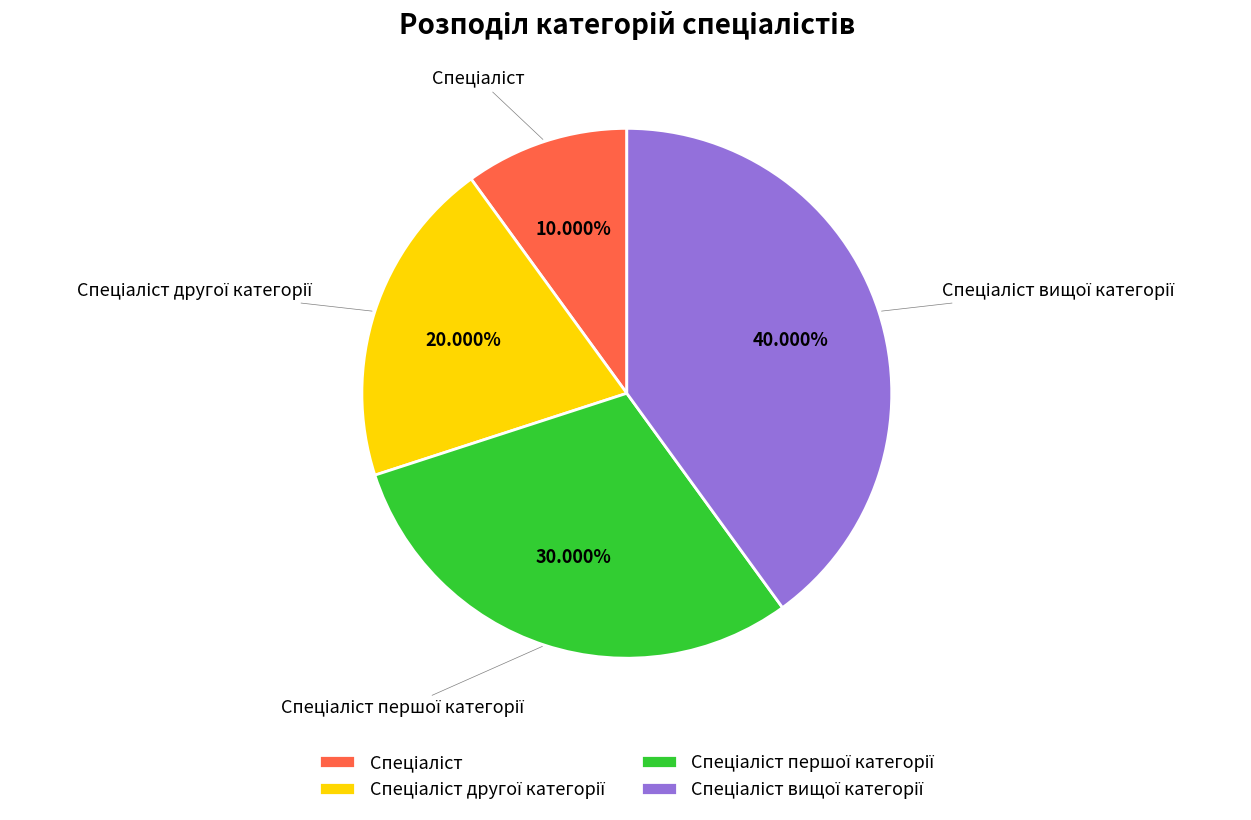

Is there any slice that represents more than half of the pie?

No